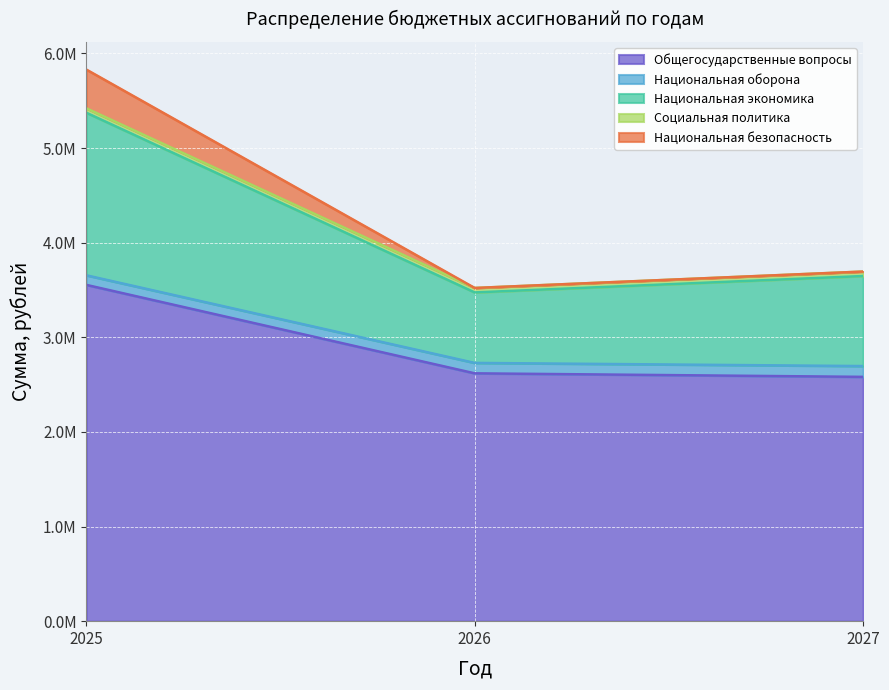

Does the chart display data point markers on the line(s)?

No